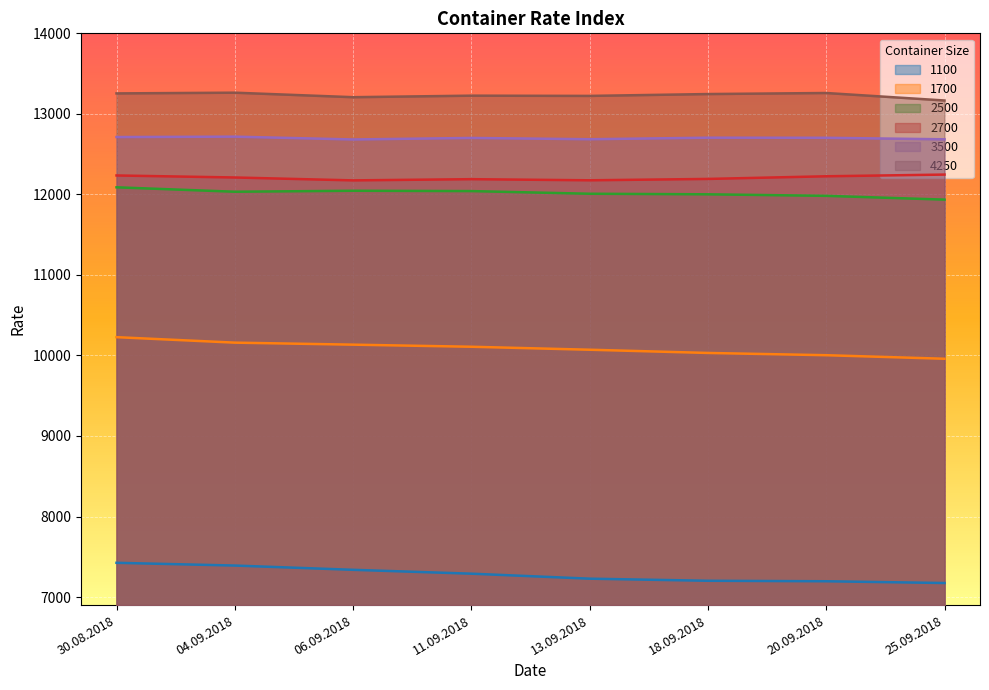

What is the value of the 1100 point at the 4th from the left?

7290